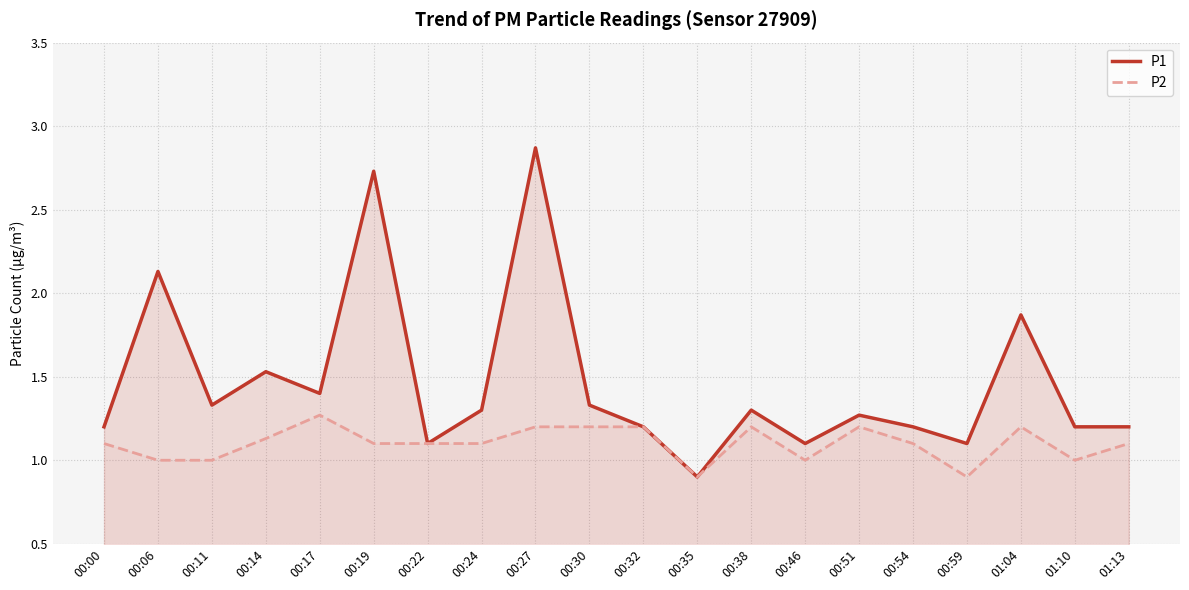

True or false: P1 has more than 2 interior local peaks.

True